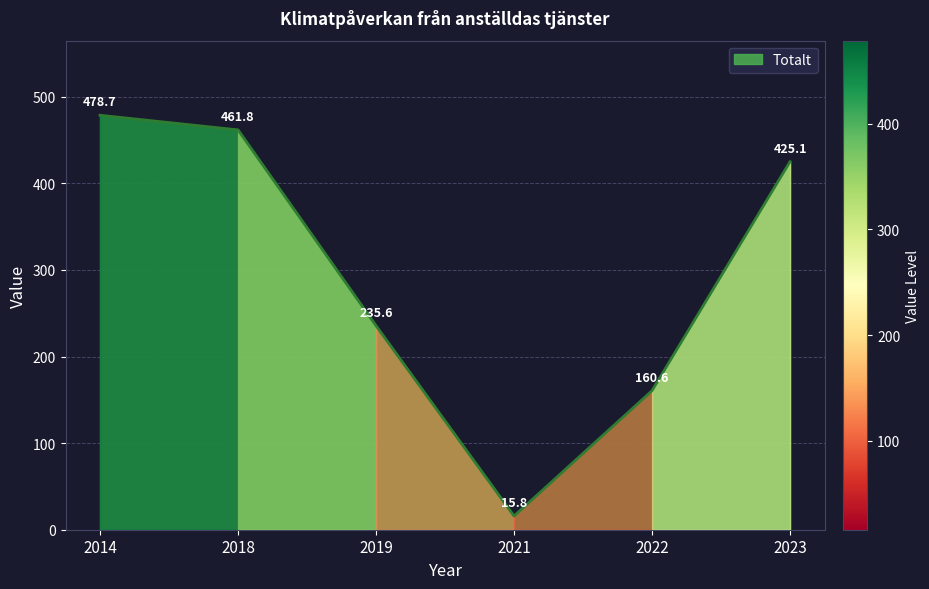

True or false: there are more than 2 points higher than both neighbors.

False